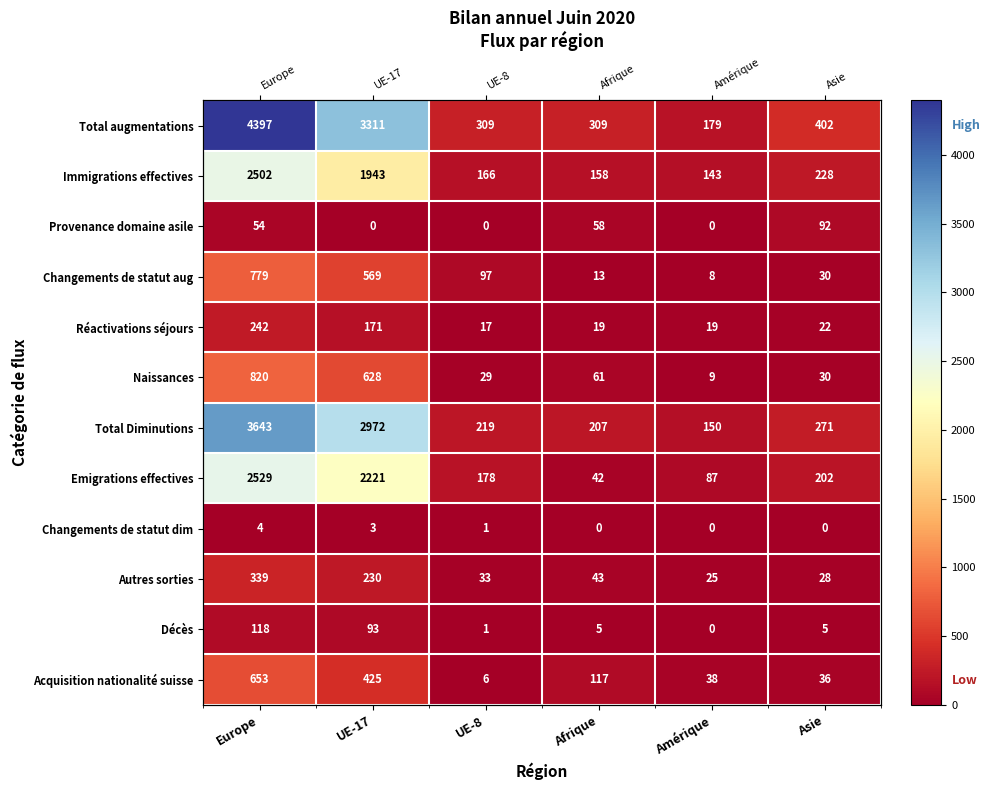

Which series has the largest total across all categories?

Total augmentations